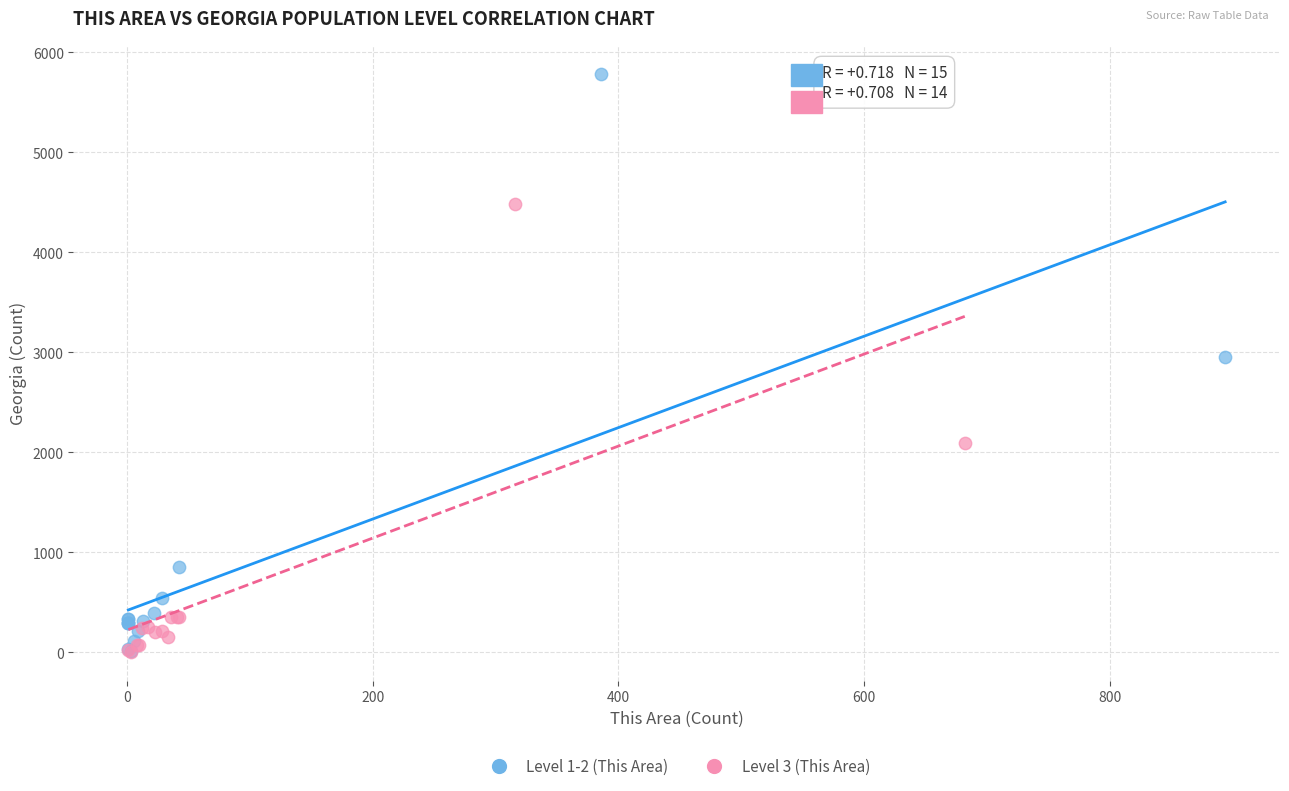

What are all the series names shown in the legend?

Level 1-2 (This Area), Level 3 (This Area)